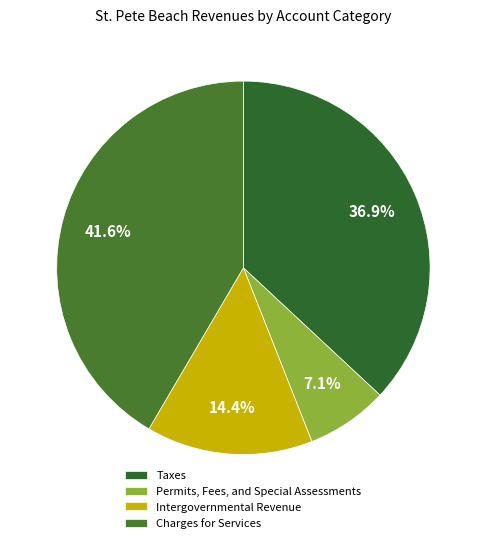

Does any single category account for the majority?

No